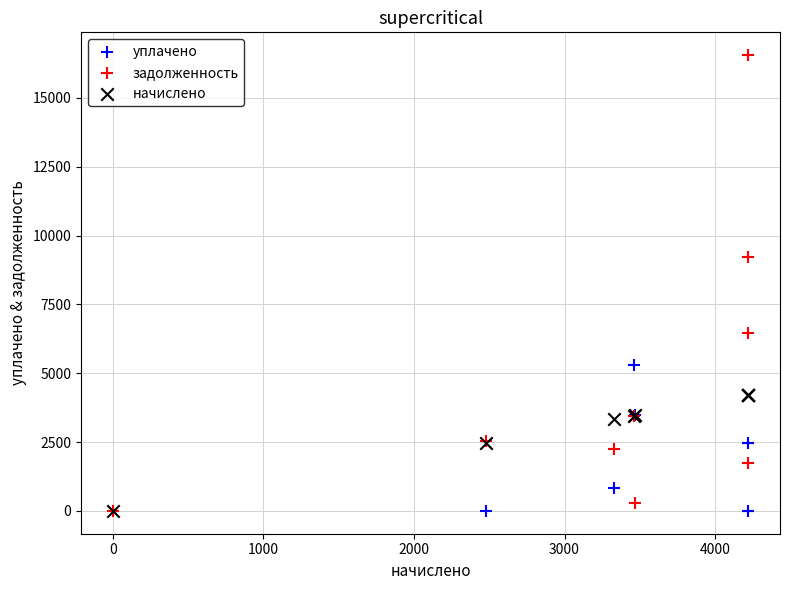

Which series has the largest Y range (max minus min)?

задолженность